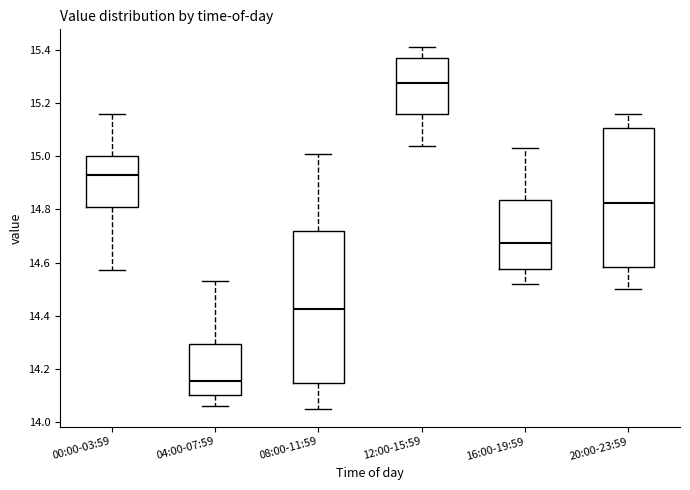

Which box has the highest median line?

12:00-15:59